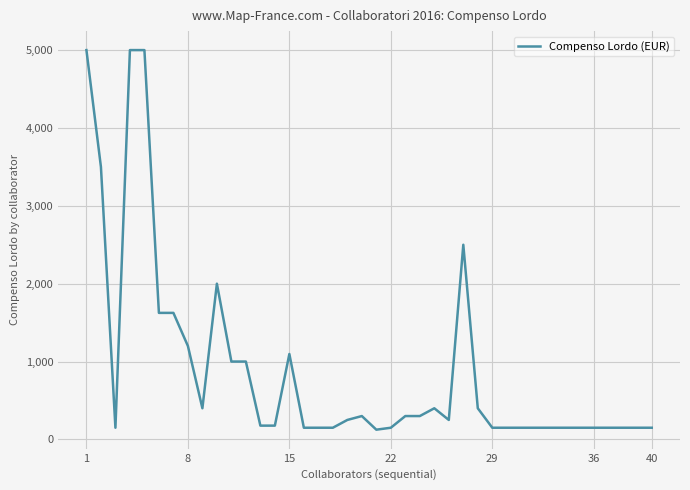

What is the difference between the maximum and minimum values?

4875